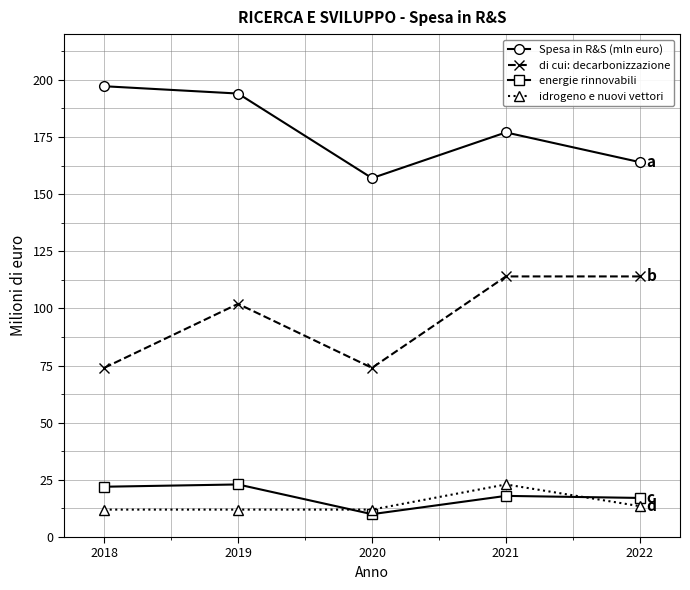

How many categories are shown in the chart?

5